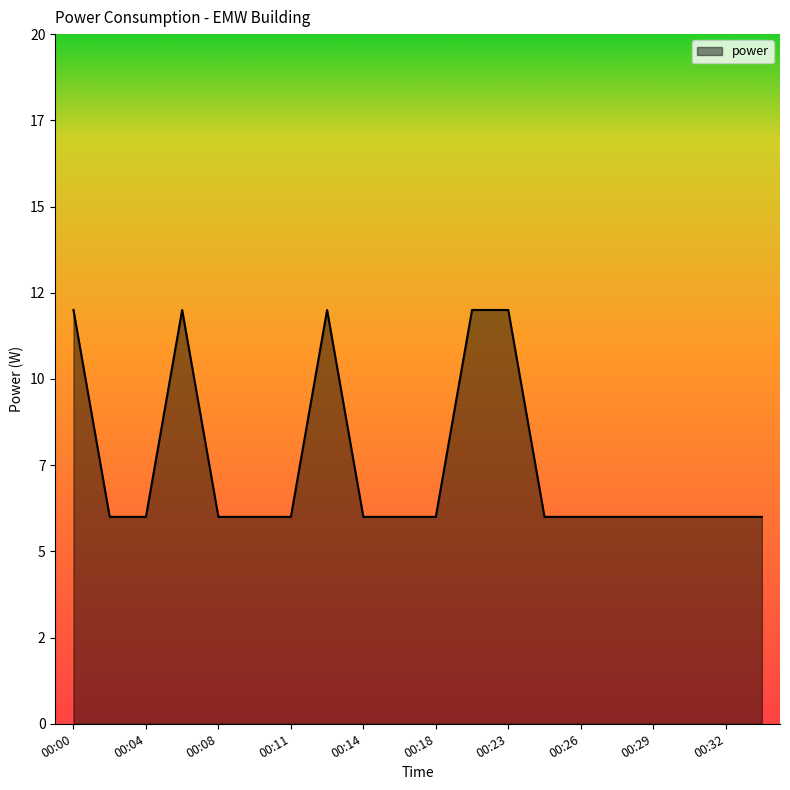

Which label corresponds to the smallest value in the chart?

00:02